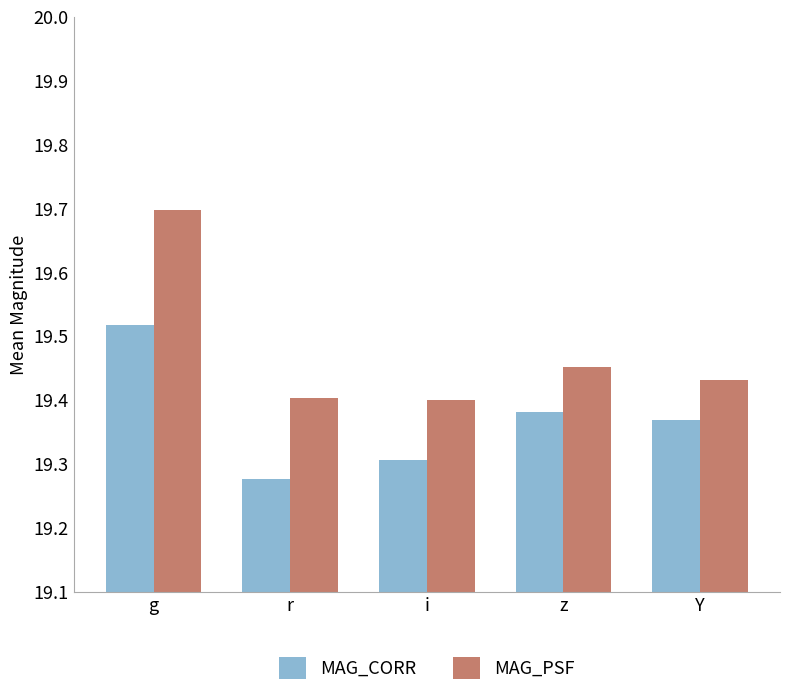

How many categories are shown in the chart?

5